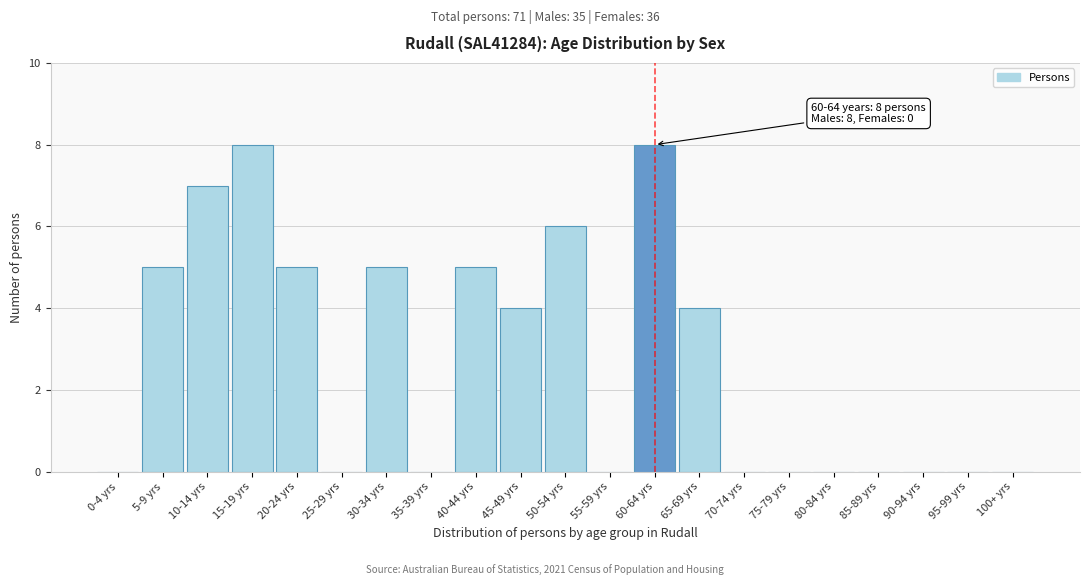

Reading left to right, what are all the values shown in this chart?

0-4 yrs=0	5-9 yrs=5	10-14 yrs=7	15-19 yrs=8	20-24 yrs=5	25-29 yrs=0	30-34 yrs=5	35-39 yrs=0	40-44 yrs=5	45-49 yrs=4	50-54 yrs=6	55-59 yrs=0	60-64 yrs=8	65-69 yrs=4	70-74 yrs=0	75-79 yrs=0	80-84 yrs=0	85-89 yrs=0	90-94 yrs=0	95-99 yrs=0	100+ yrs=0